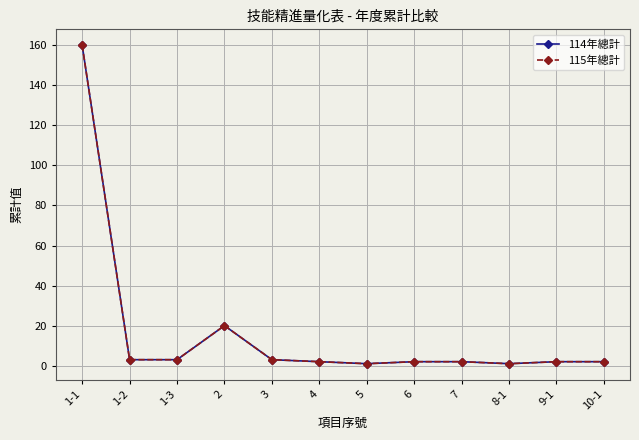

Does the chart have visible grid lines?

Yes